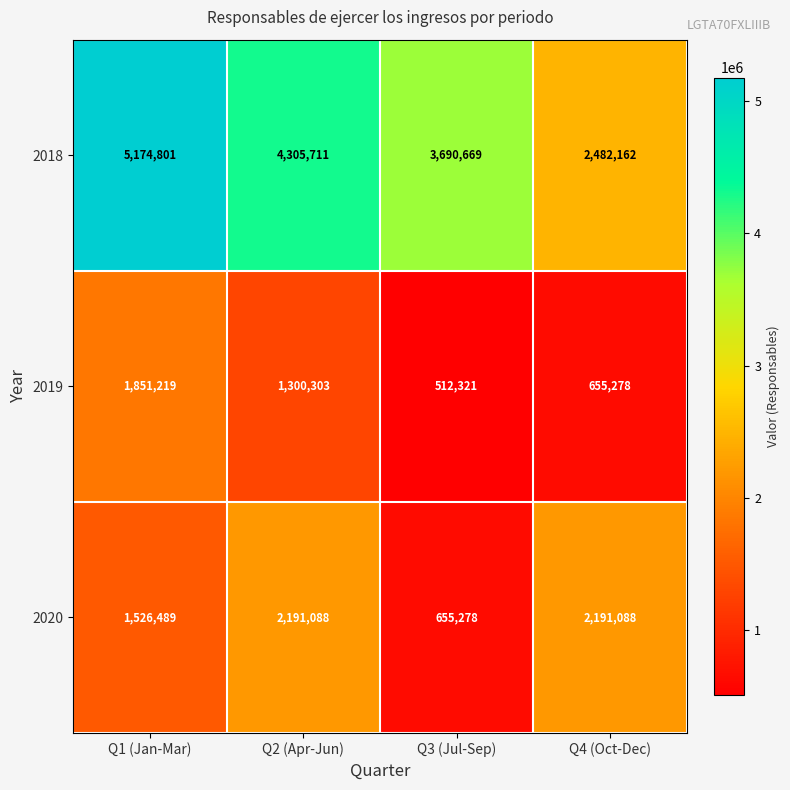

Which series has the largest total across all categories?

2018